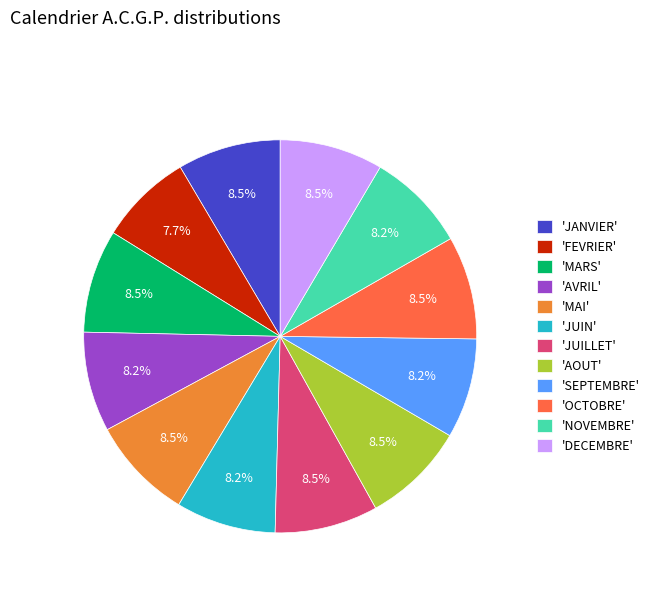

Count the number of slices in the pie.

12